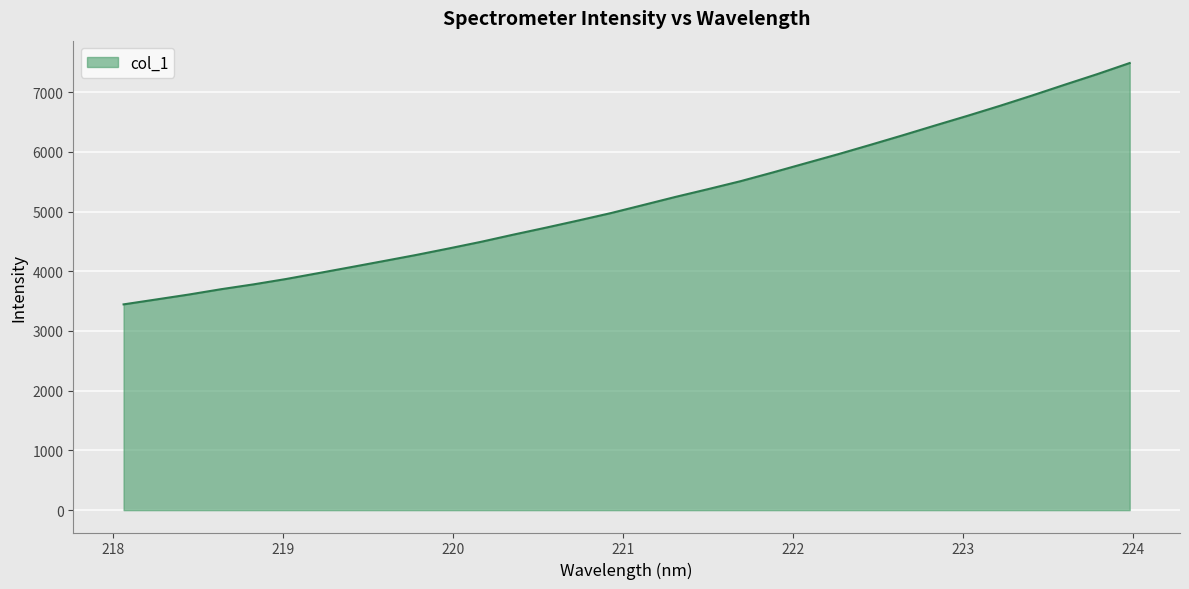

What is the difference between the maximum and minimum values?

4041.6